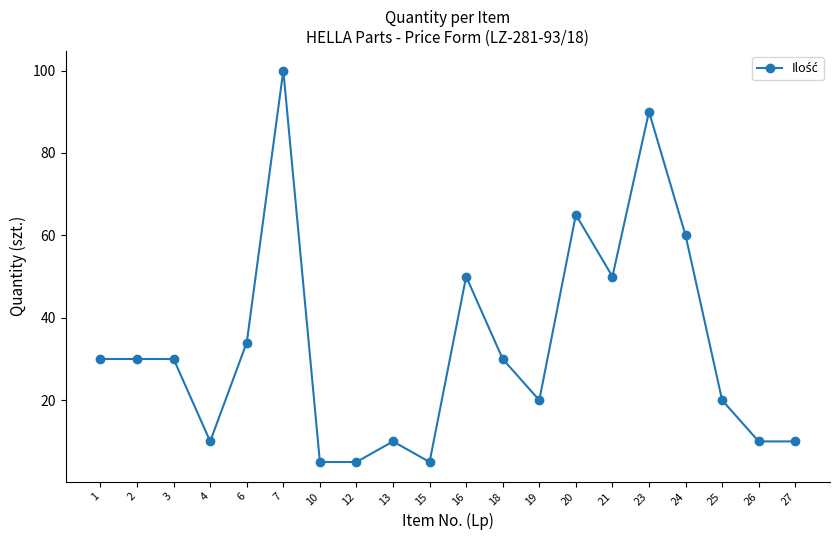

True or false: there are more than 2 points higher than both neighbors.

True